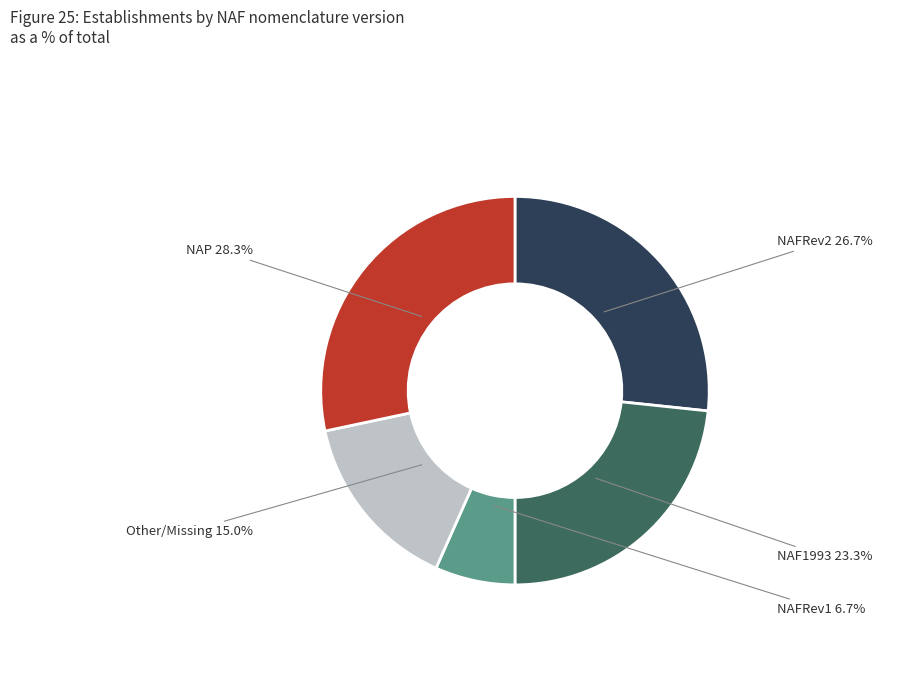

How many segments does this pie chart have?

5